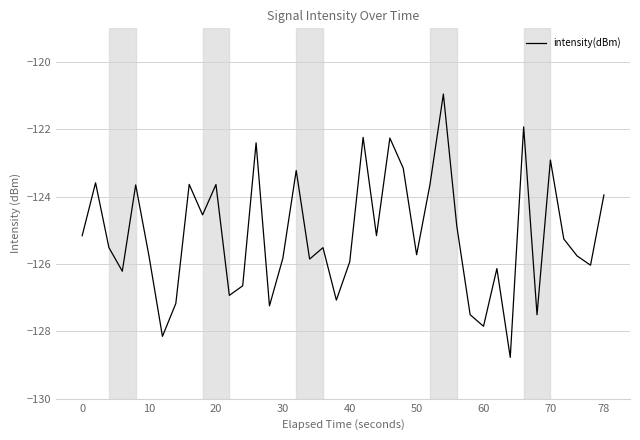

What is the minimum value shown in the chart?

-128.8